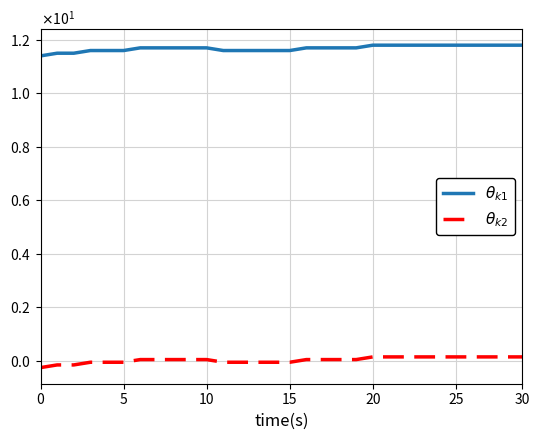

True or false: $\theta_{k2}$ and $\theta_{k1}$ intersect in this chart.

False